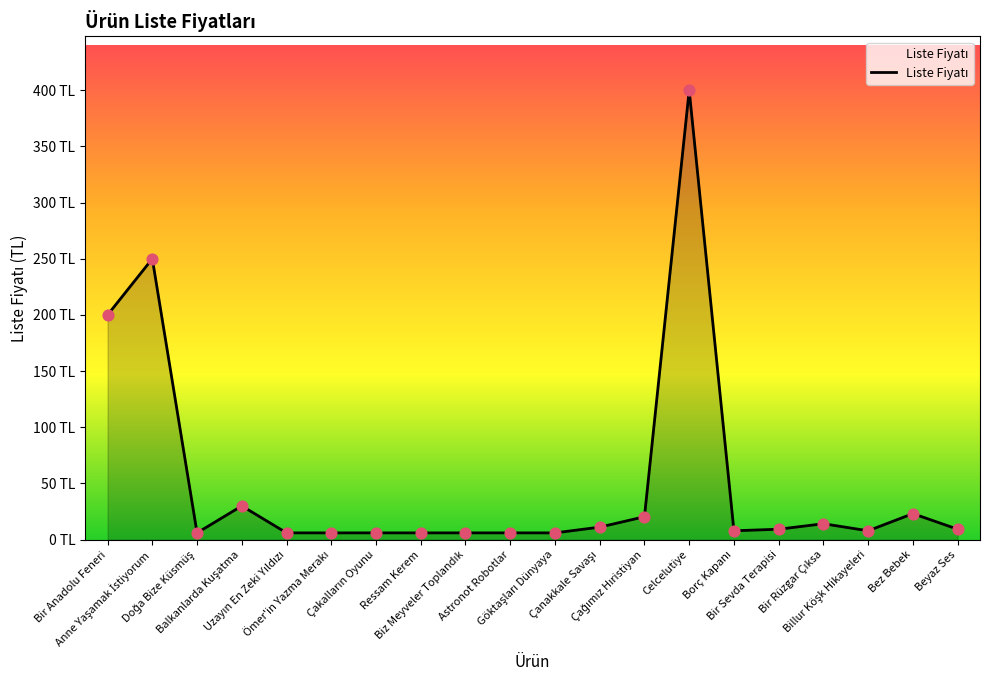

Between Billur Köşk Hikayeleri and Celcelutiye, which is larger?

Celcelutiye